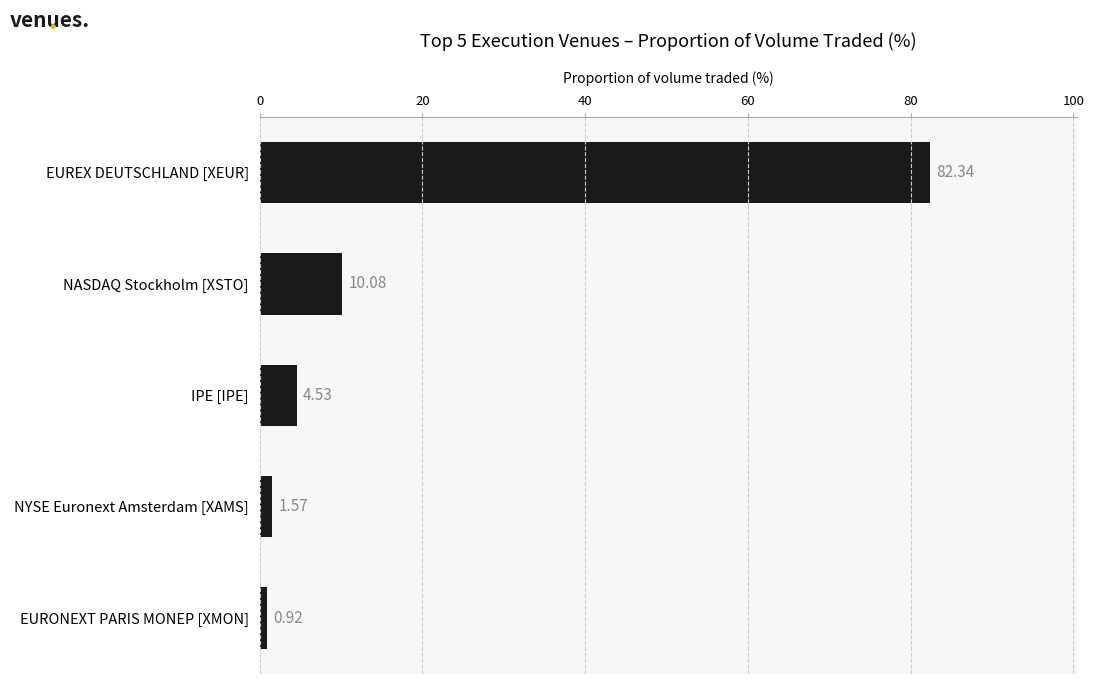

What is the difference between the maximum and minimum values?

81.4